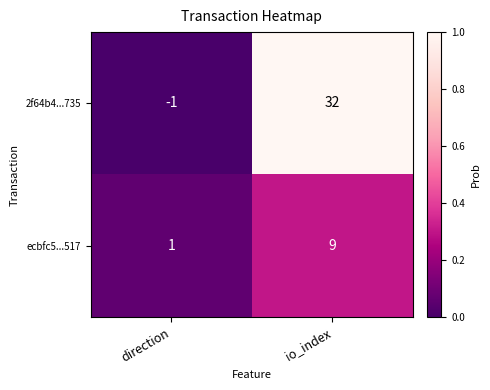

What is the spread (max minus min) of values at io_index?

23